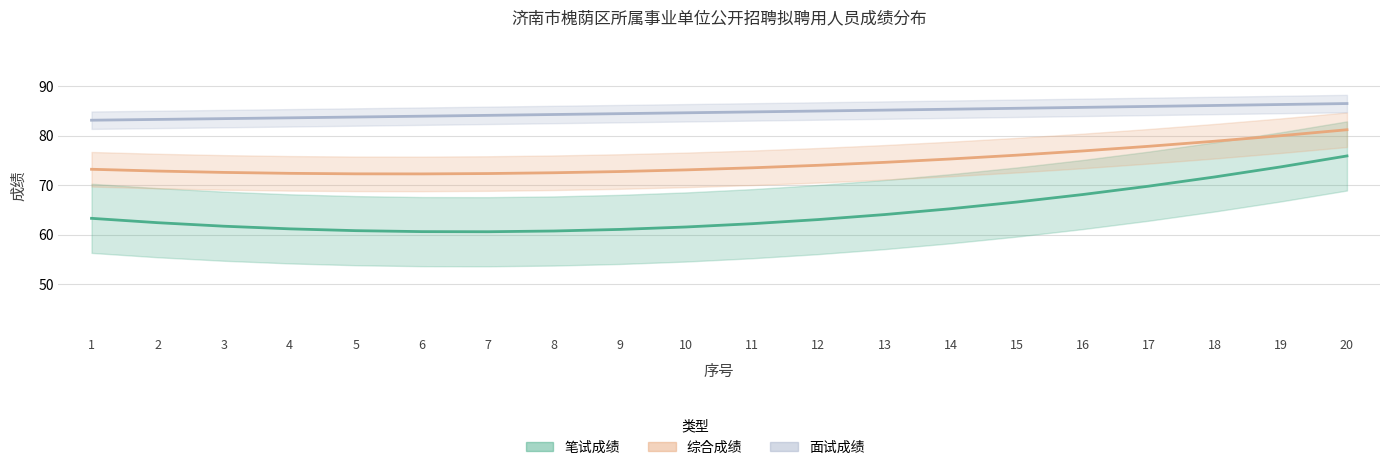

At which label does 笔试成绩 reach its minimum?

7